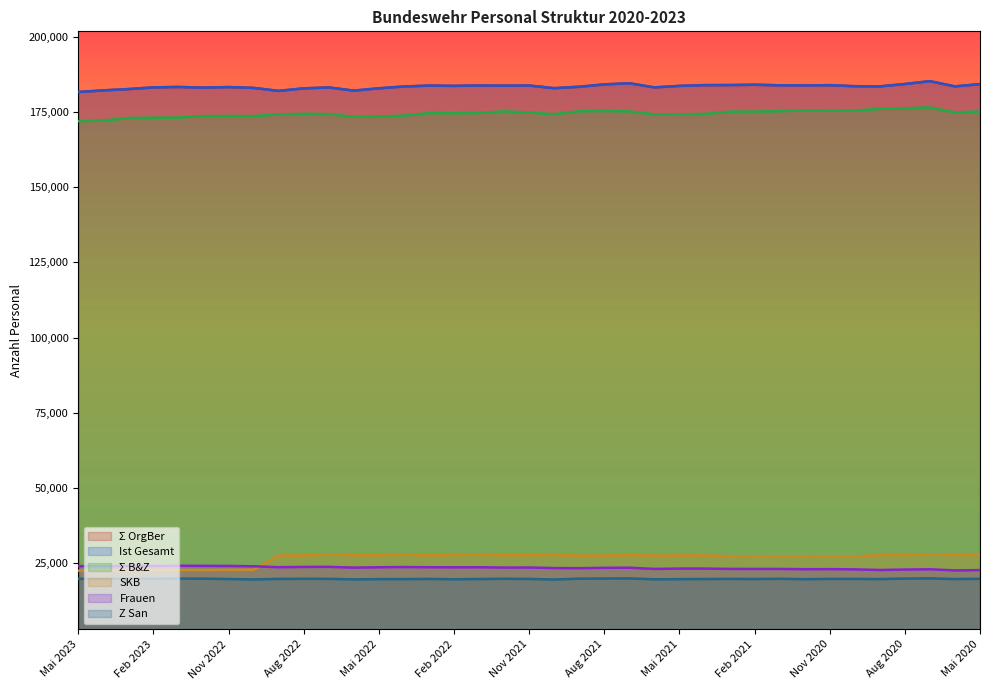

At which category does Frauen reach its first local peak?

Apr 2023